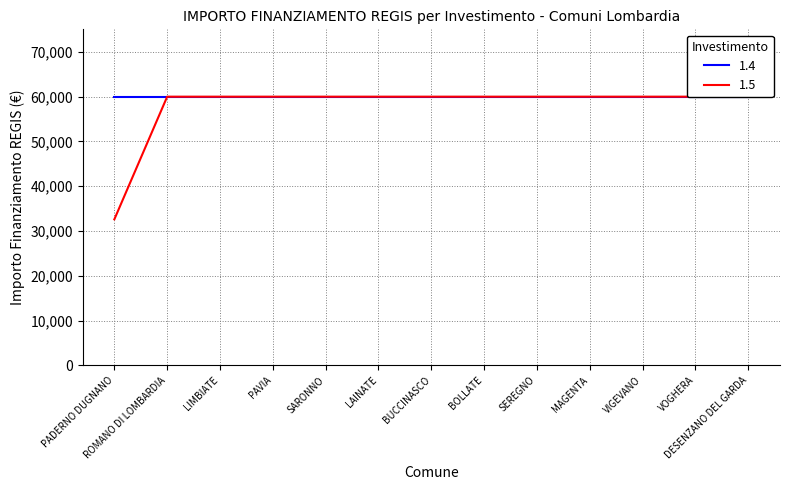

Reading left to right, what are all the values shown in this chart?

PADERNO DUGNANO=32589	ROMANO DI LOMBARDIA=59966	LIMBIATE=59966	PAVIA=59966	SARONNO=59966	LAINATE=59966	BUCCINASCO=59966	BOLLATE=59966	SEREGNO=59966	MAGENTA=59966	VIGEVANO=59966	VOGHERA=59966	DESENZANO DEL GARDA=59966